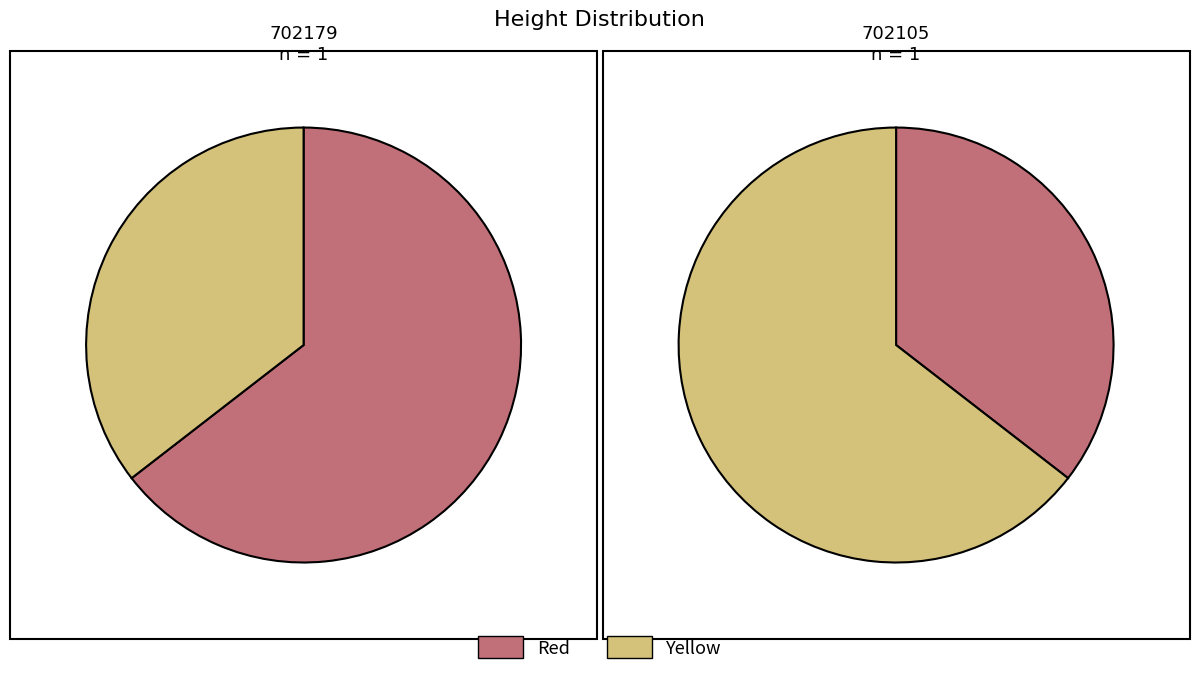

To the nearest percent, what is the combined percentage of 702105 and 702179?

100%